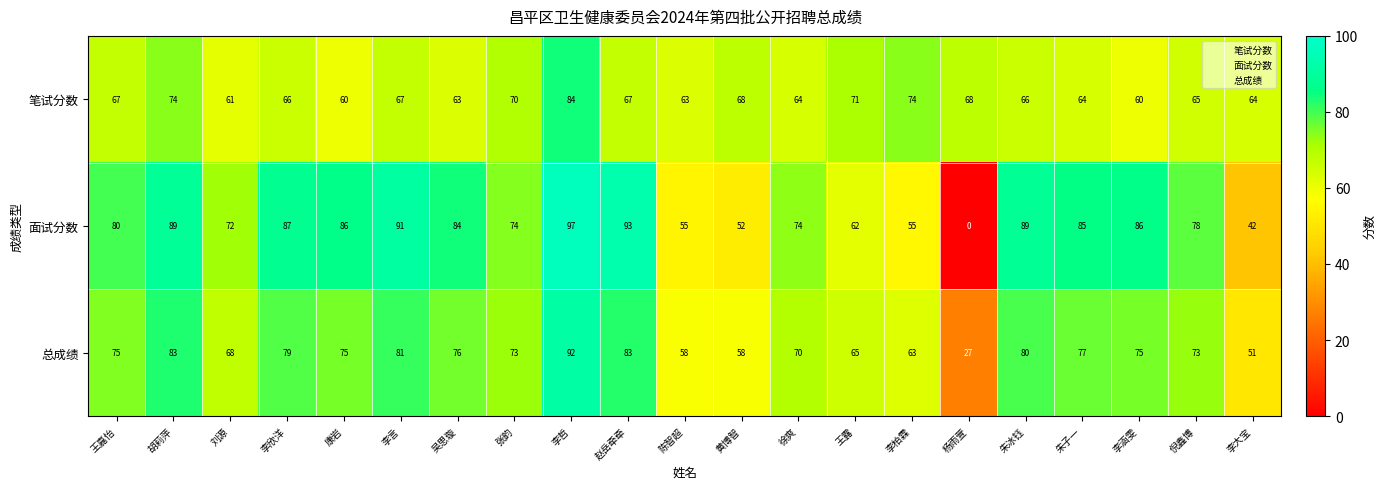

What is the total value across all series at 王嘉怡?

222